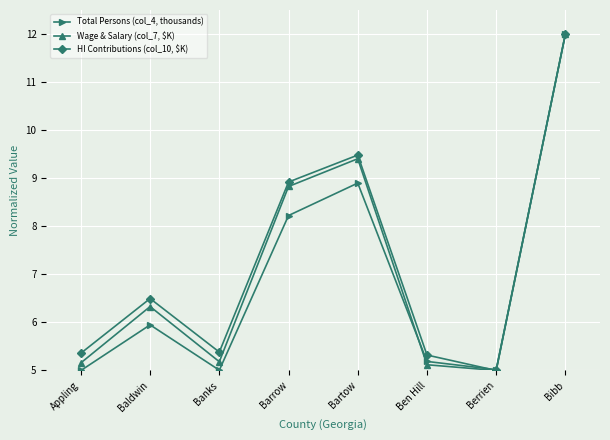

What is the label of the 1st point from the right?

Bibb